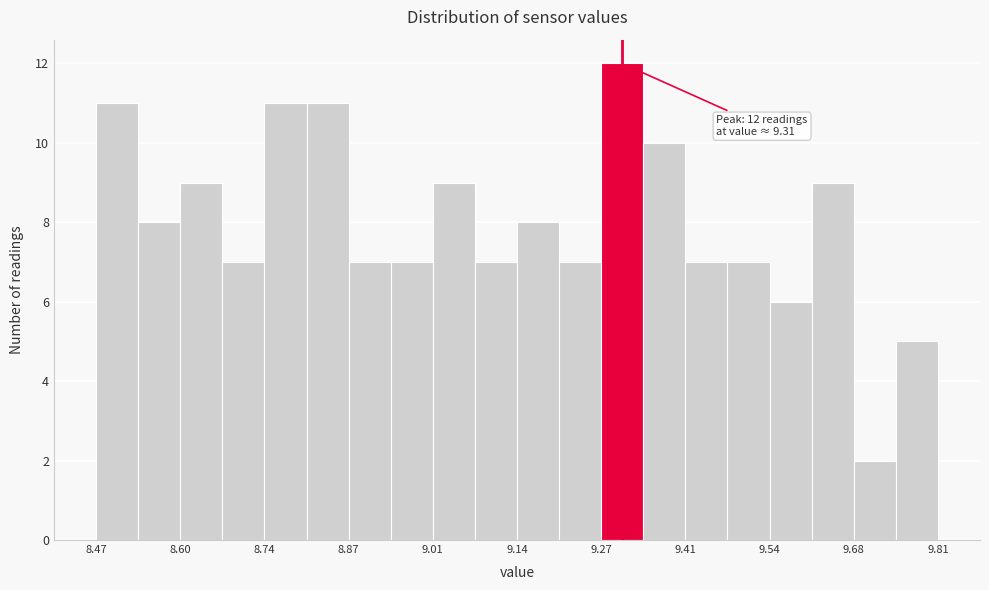

Read against the x-axis, roughly where is the centre of the tallest bar?

9.30